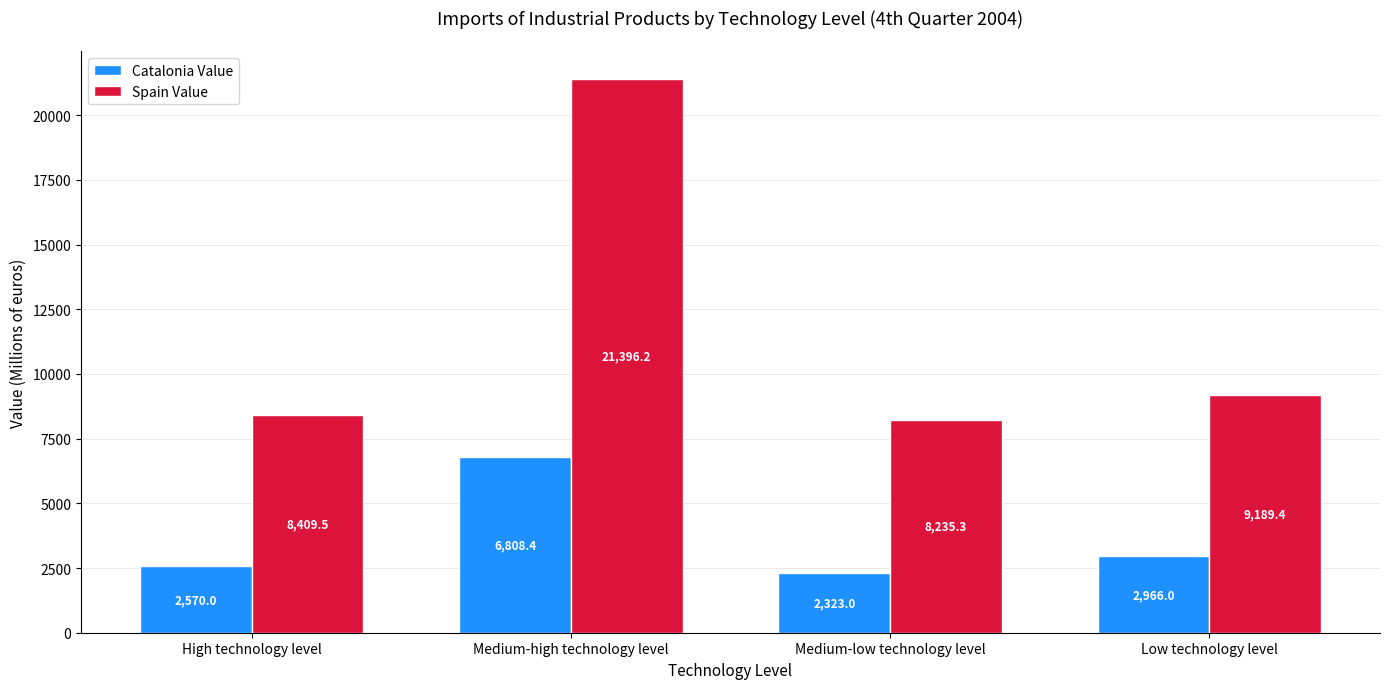

Does the chart contain stacked bars?

No